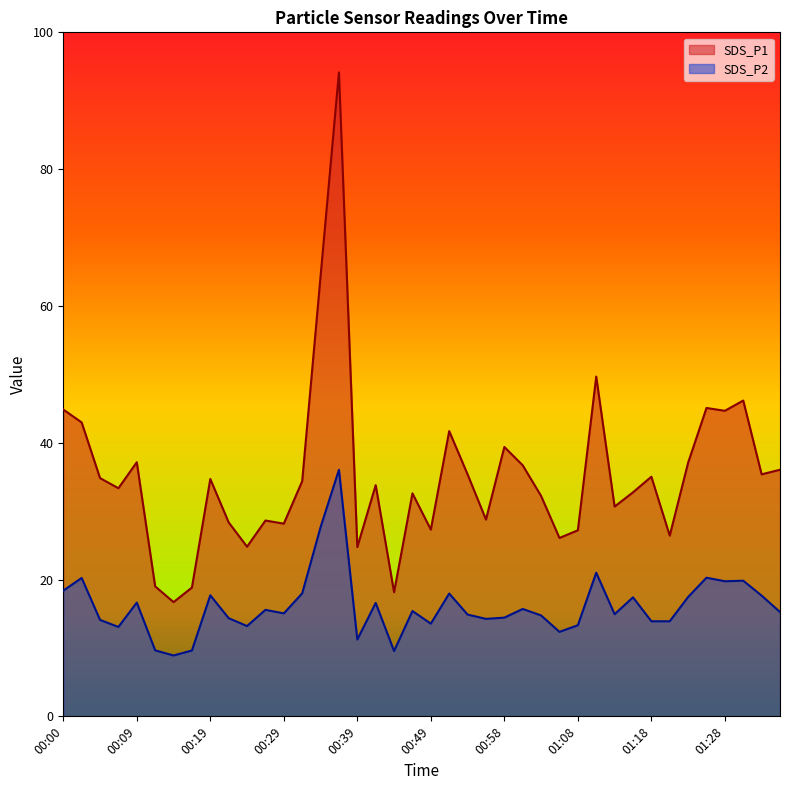

What is the difference between the highest and lowest values at 00:27?

13.1